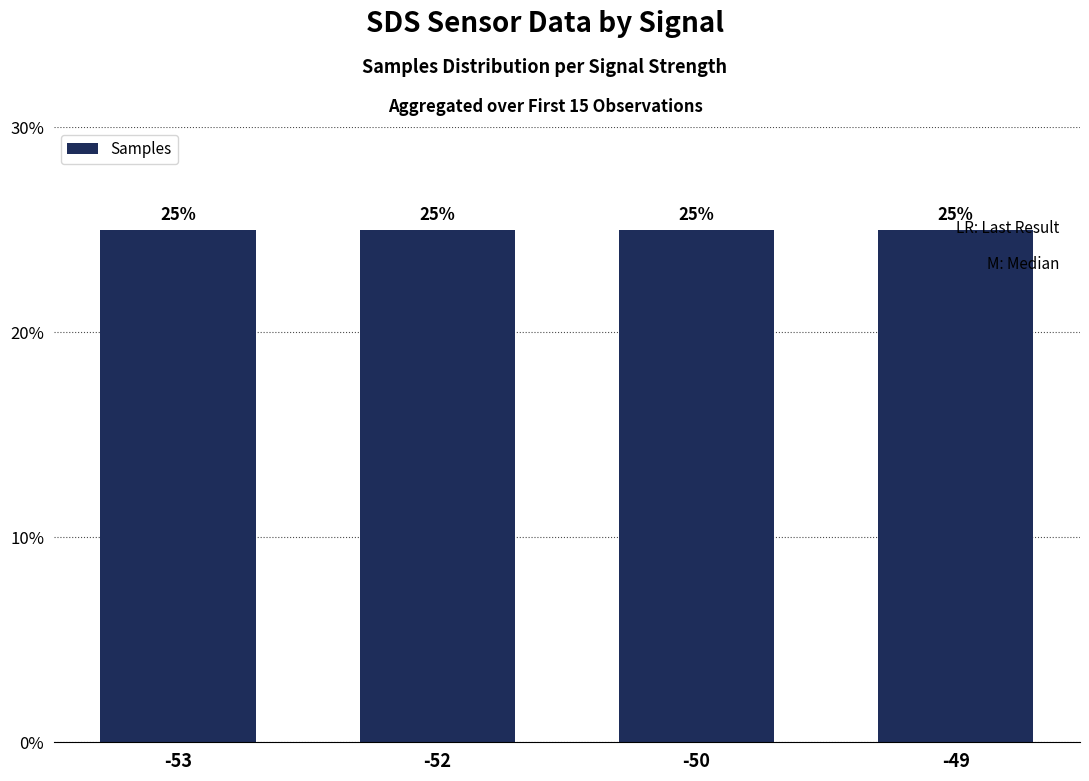

How many values are between 25 and 26?

3